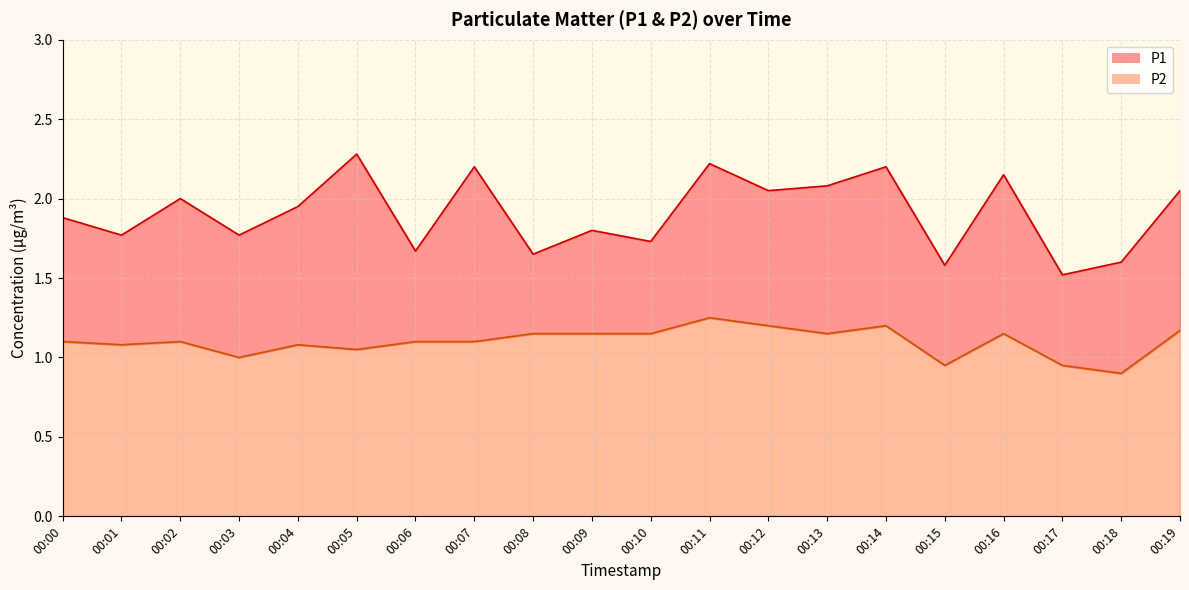

True or false: P1 has more than 0 points higher than both neighbors.

True